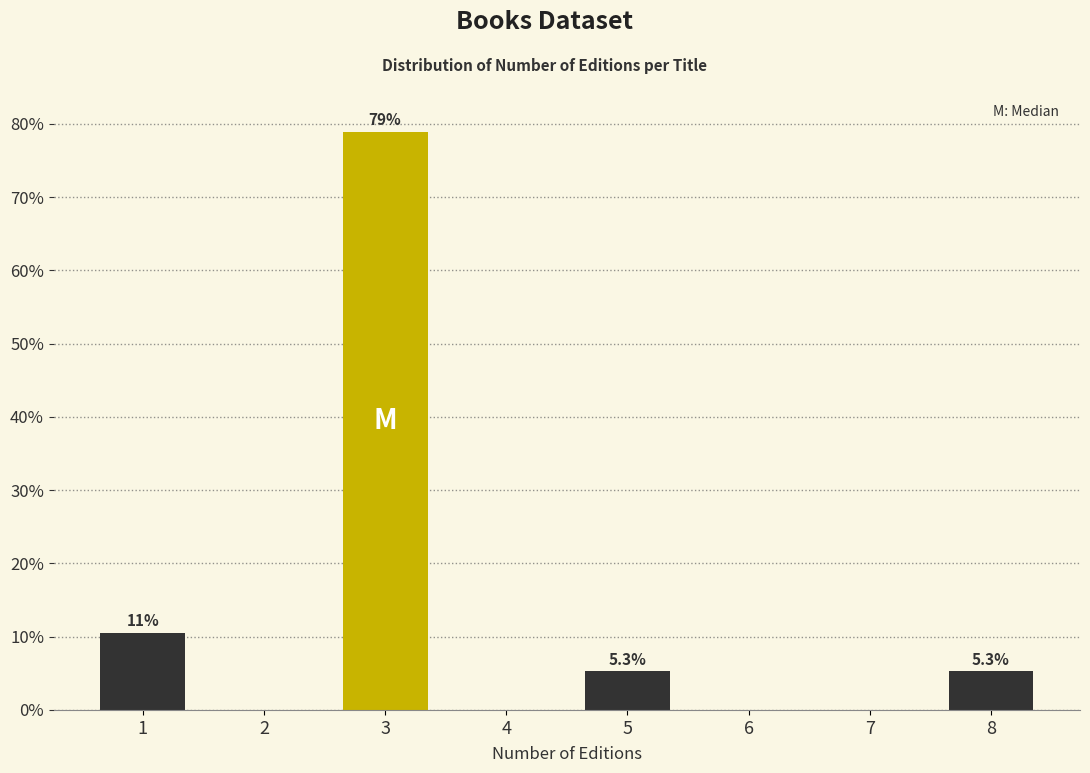

Reading right to left, what are all the values shown in this chart?

8=5.3	7=0.0	6=0.0	5=5.3	4=0.0	3=78.9	2=0.0	1=10.5